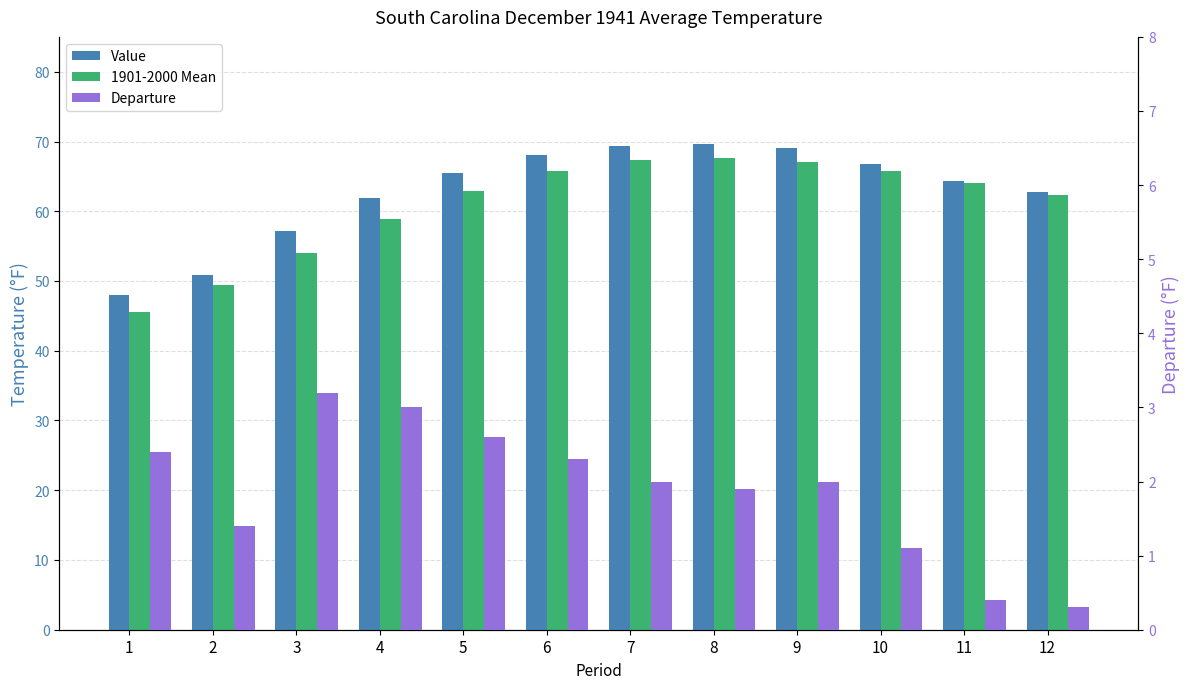

True or false: 1901-2000 Mean has a value of 67.3 at 7.

True